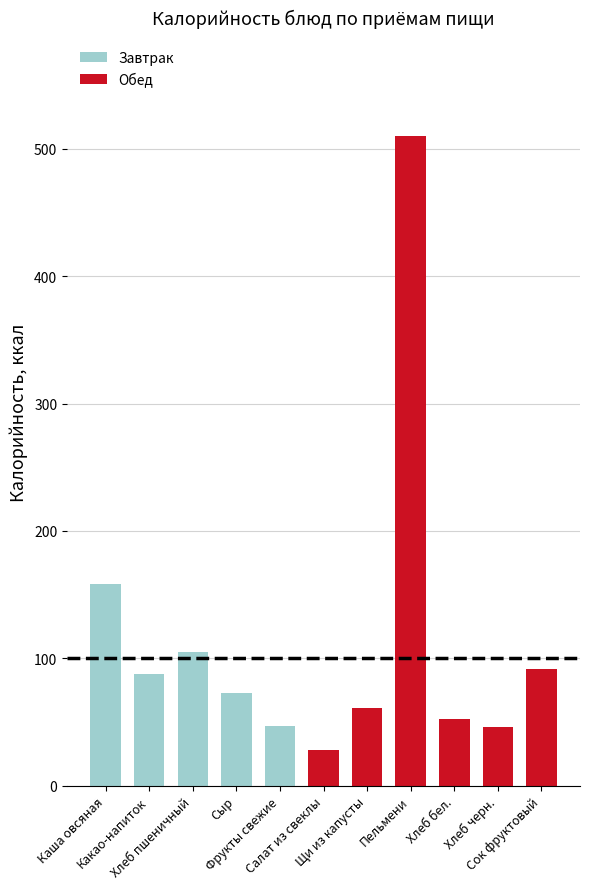

What is the value of the 9th bar from the left?

52.4